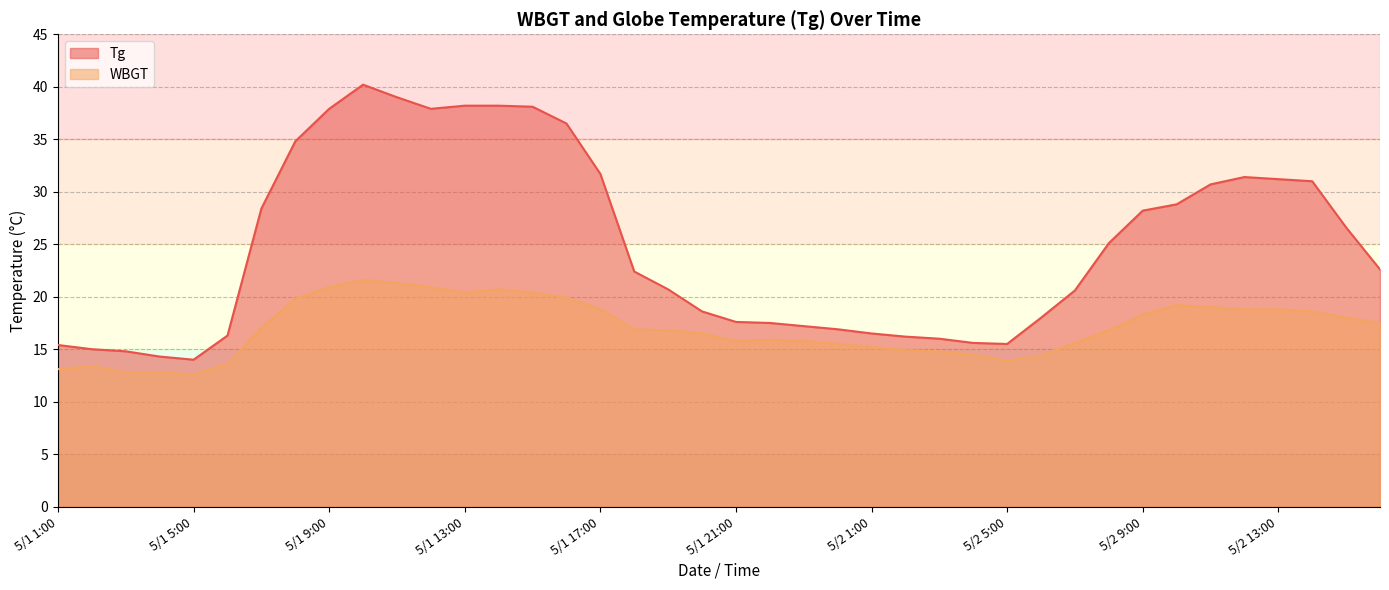

True or false: WBGT and Tg cross at least once.

False